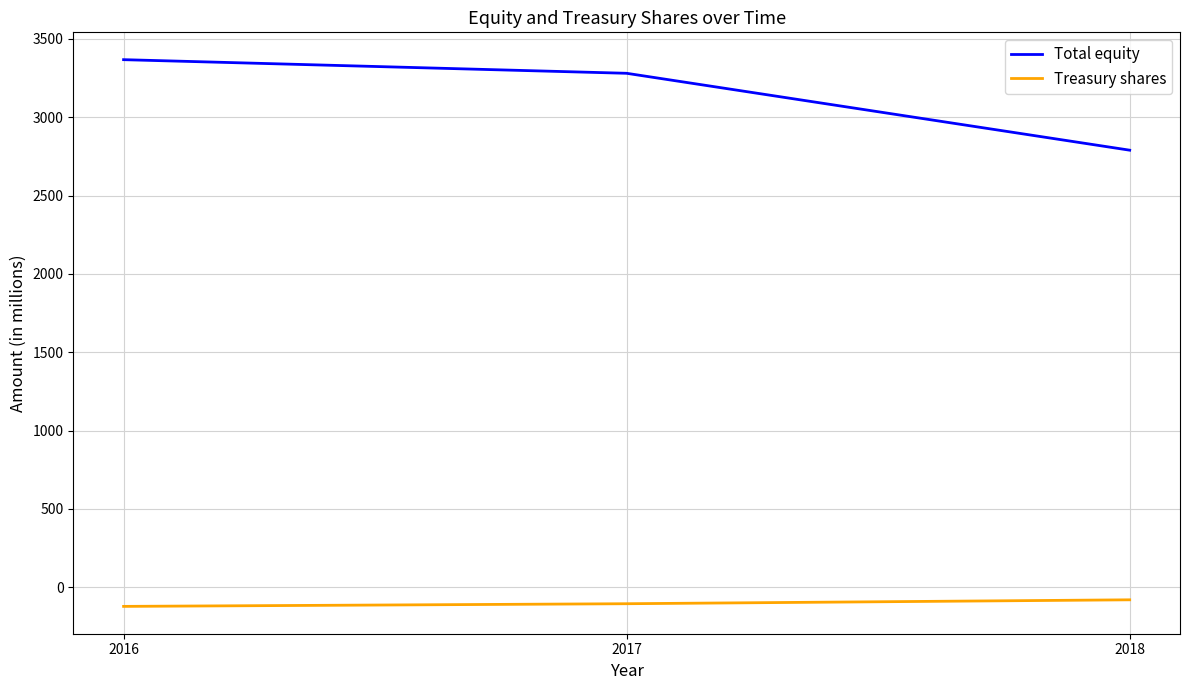

At which label is Total equity closest to 3079?

2017